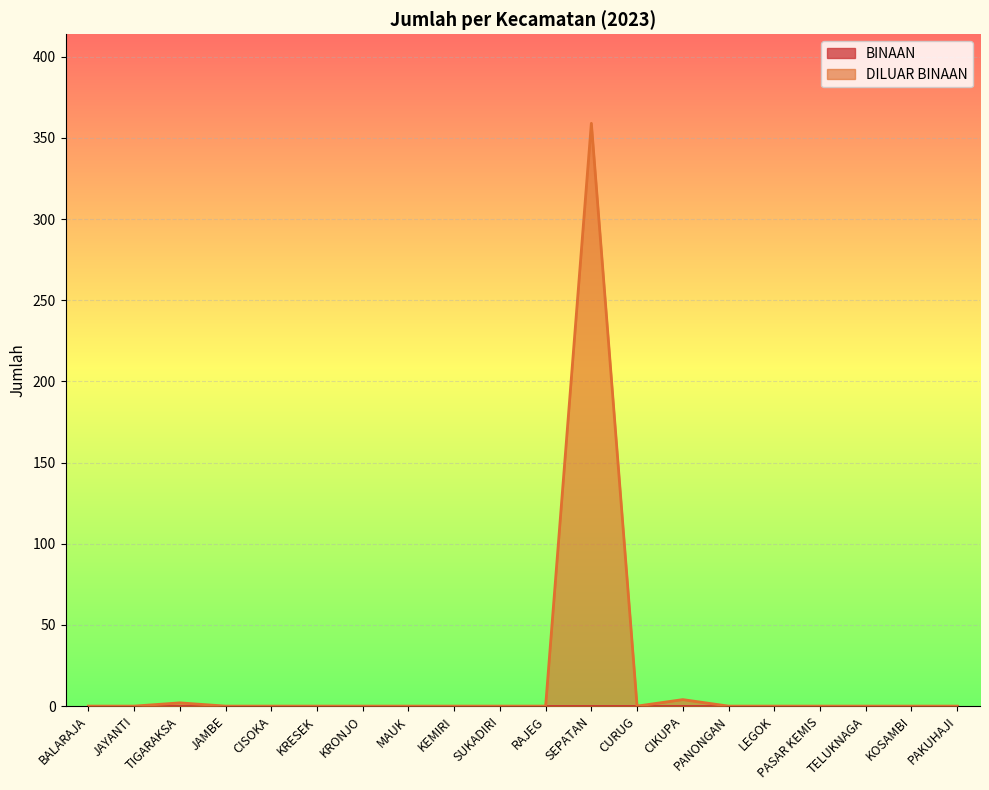

List the labels in order of value, smallest first.

BALARAJA, JAYANTI, JAMBE, CISOKA, KRESEK, KRONJO, MAUK, KEMIRI, SUKADIRI, RAJEG, CURUG, PANONGAN, LEGOK, PASAR KEMIS, TELUKNAGA, KOSAMBI, PAKUHAJI, TIGARAKSA, CIKUPA, SEPATAN